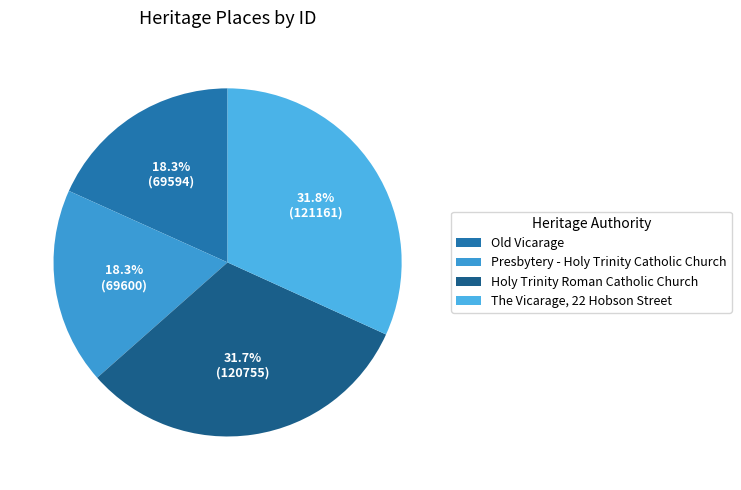

How many segments does this pie chart have?

4